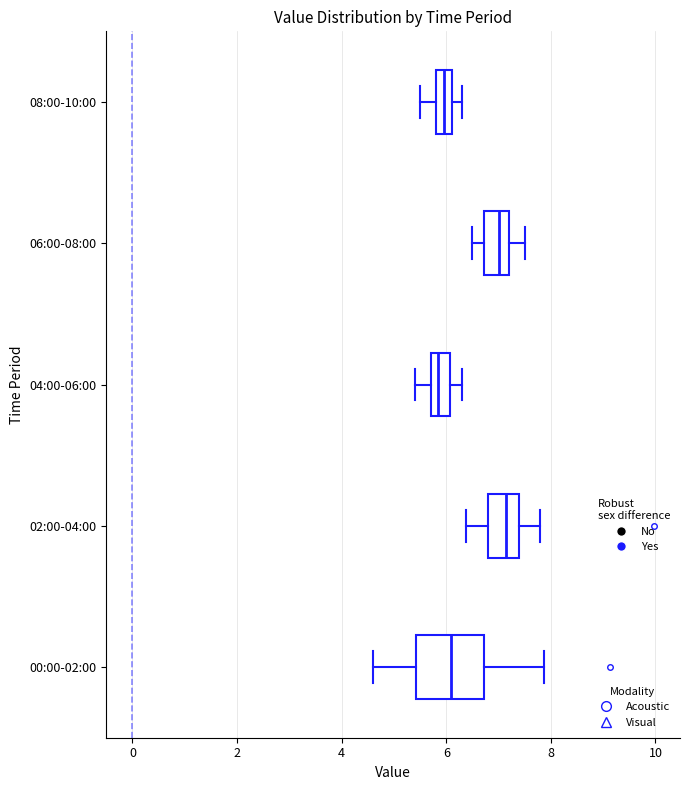

Comparing the boxes themselves (not the whiskers), which one is the widest?

00:00-02:00